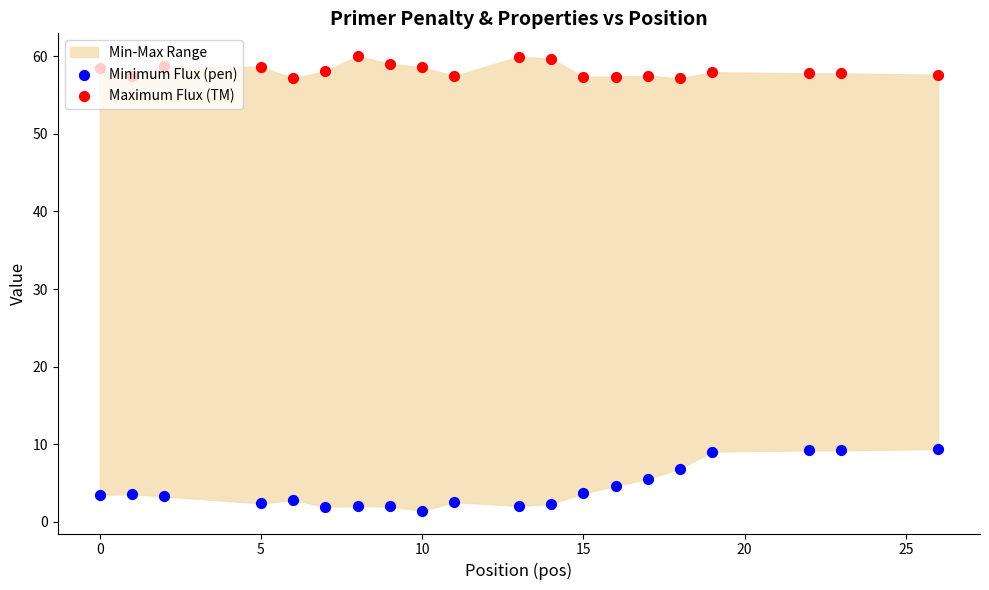

Which series reaches the minimum Y coordinate?

Minimum Flux (pen)